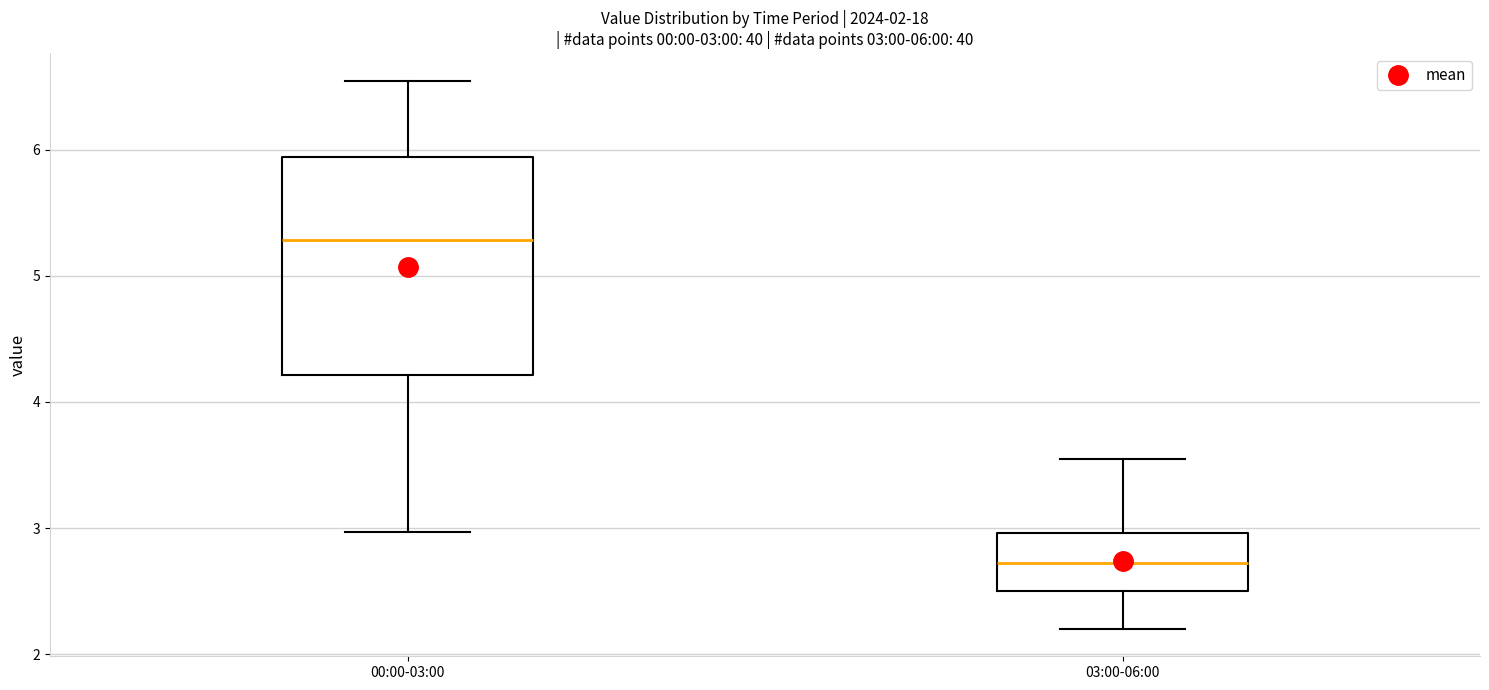

Which box is the tallest, from its lower edge to its upper edge?

00:00-03:00